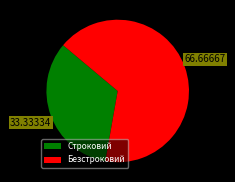

Combined, do Безстроковий and Строковий account for over 50%?

Yes